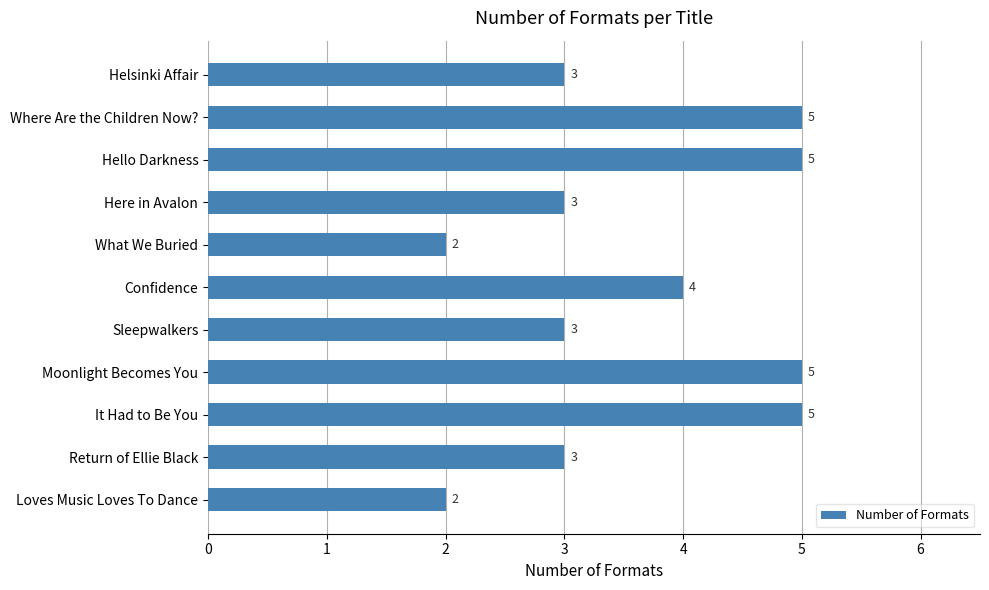

Is it true that the value at Here in Avalon is 1?

False